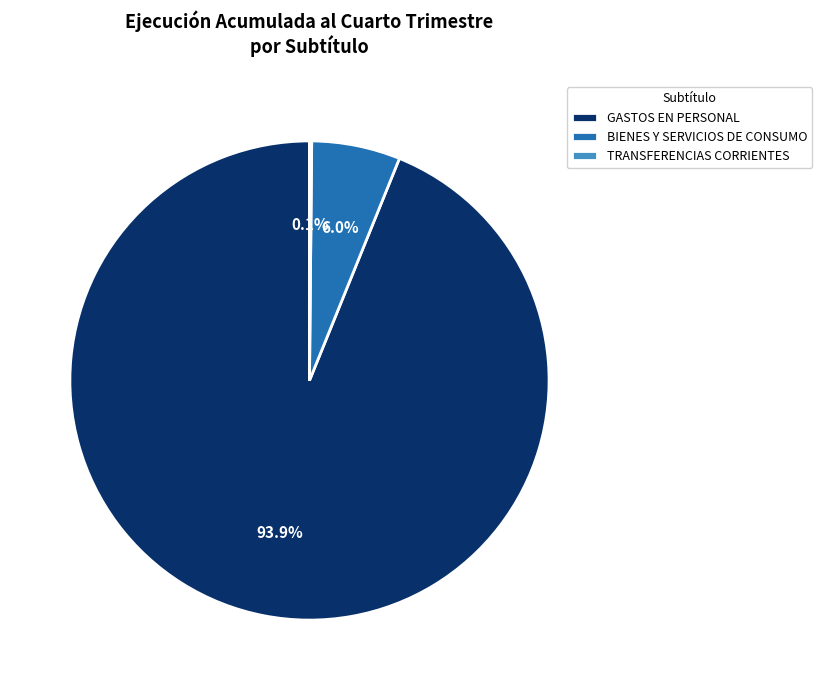

What percentage is the GASTOS EN PERSONAL slice, to the nearest percent?

94%